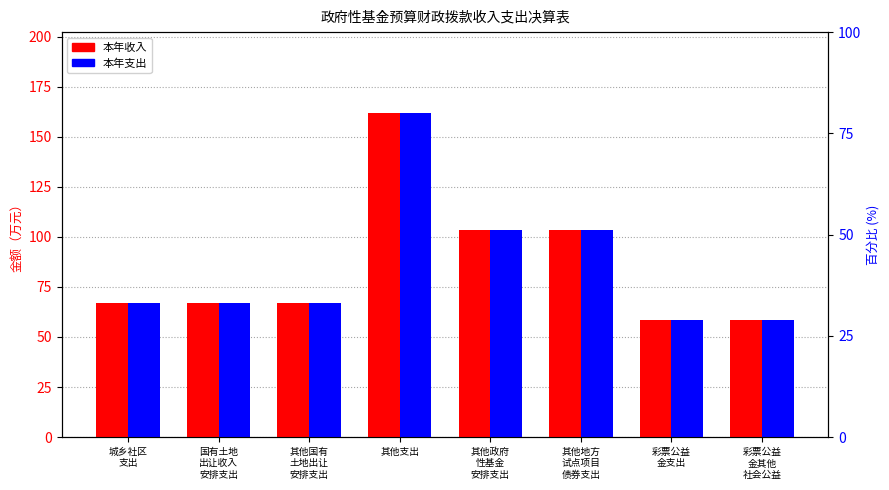

Reading left to right, extract all data points from this chart.

本年收入: 城乡社区
支出=67.0	国有土地
出让收入
安排支出=67.0	其他国有
土地出让
安排支出=67.0	其他支出=161.8	其他政府
性基金
安排支出=103.3	其他地方
试点项目
债券支出=103.3	彩票公益
金支出=58.5	彩票公益
金其他
社会公益=58.5
本年支出: 城乡社区
支出=67.0	国有土地
出让收入
安排支出=67.0	其他国有
土地出让
安排支出=67.0	其他支出=161.8	其他政府
性基金
安排支出=103.3	其他地方
试点项目
债券支出=103.3	彩票公益
金支出=58.5	彩票公益
金其他
社会公益=58.5